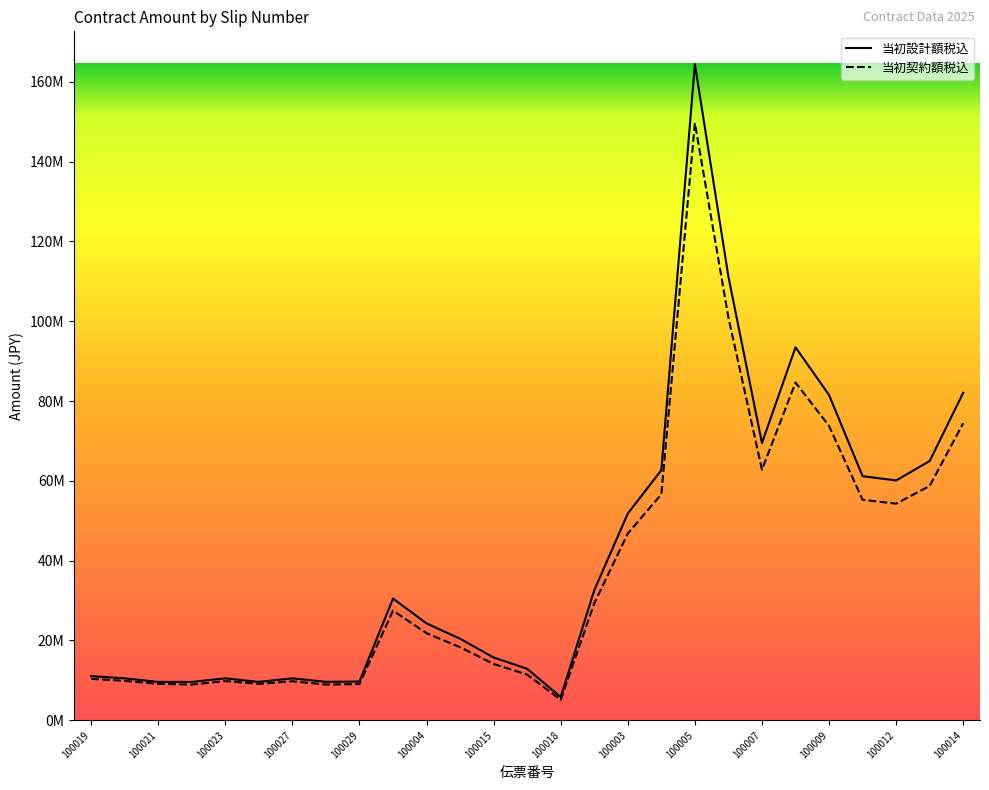

Does the chart display data point markers on the line(s)?

No